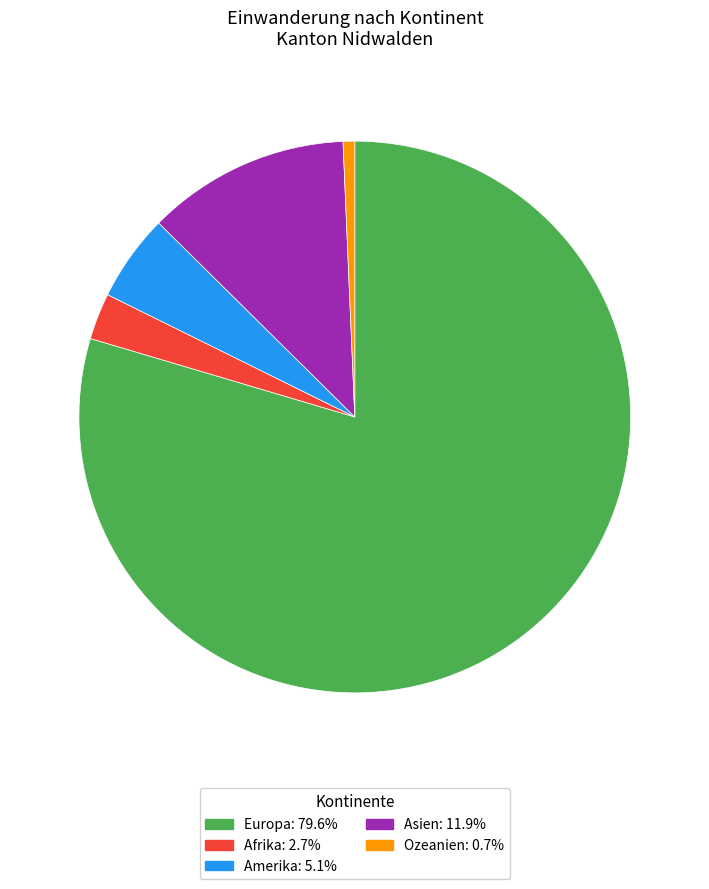

What is the ratio of the value at Afrika to the value at Ozeanien?

4.0